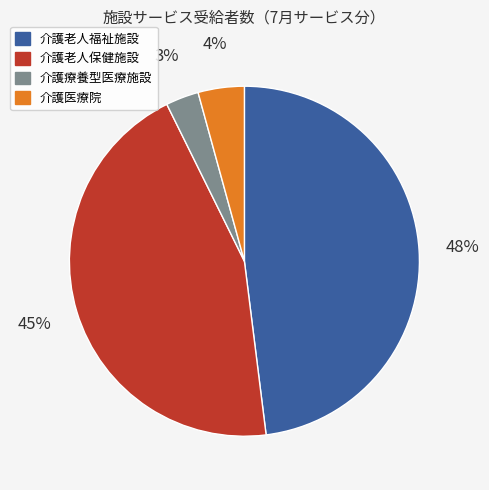

Count the number of slices in the pie.

4